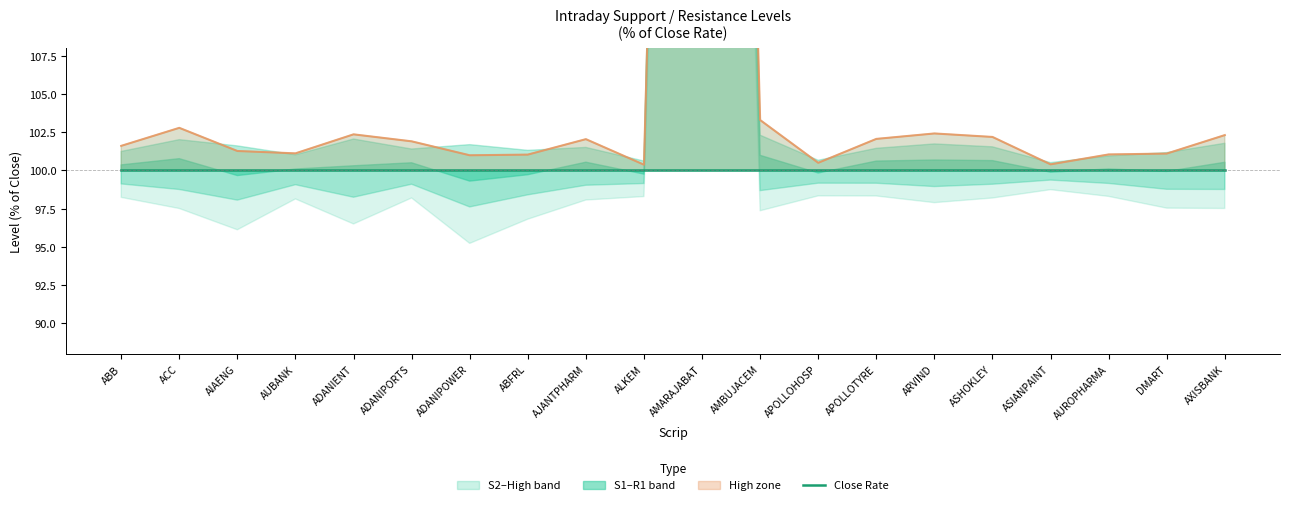

What position from the right is AUBANK?

17